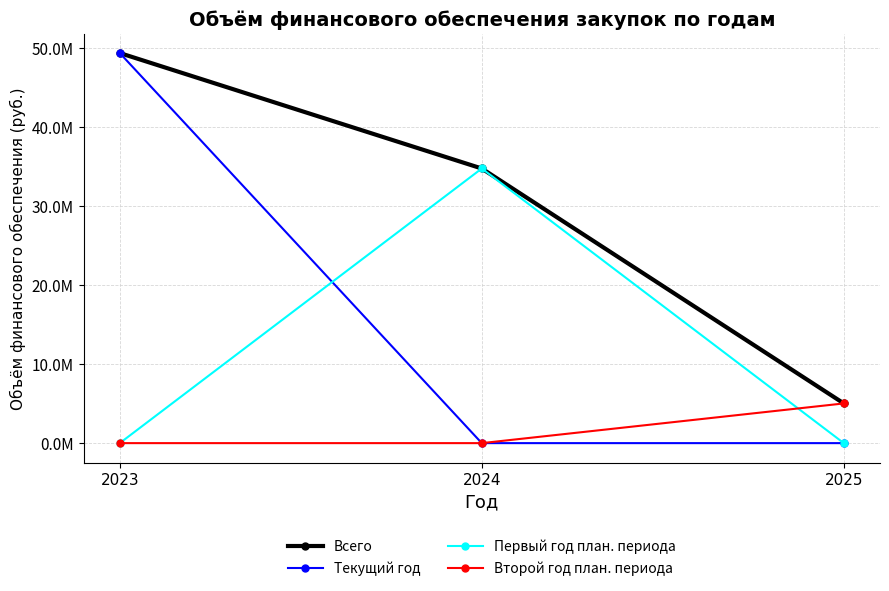

What is the difference between the highest and lowest values at 2024?

34759576